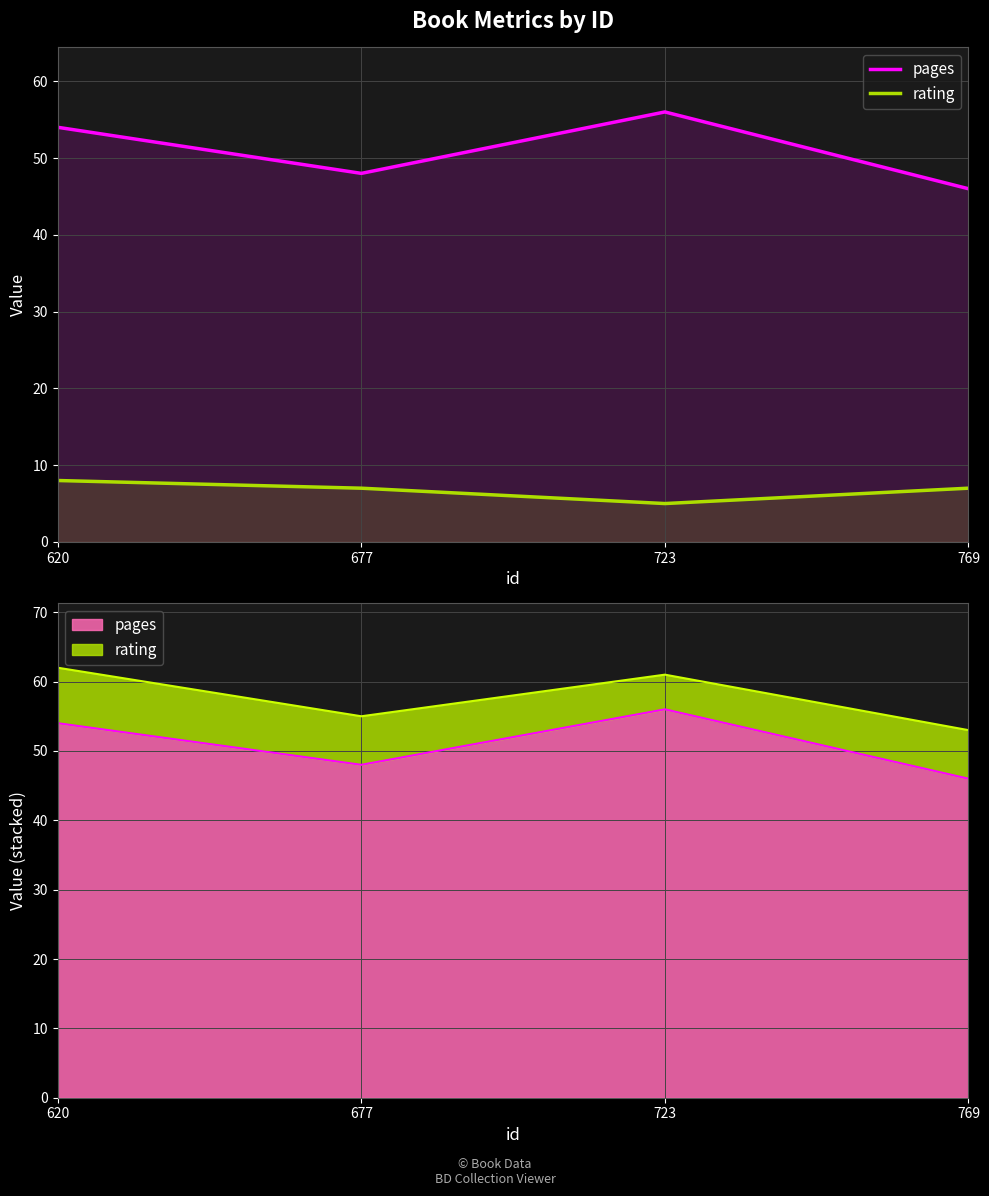

The rating series shows 4 at 677. True or false?

False